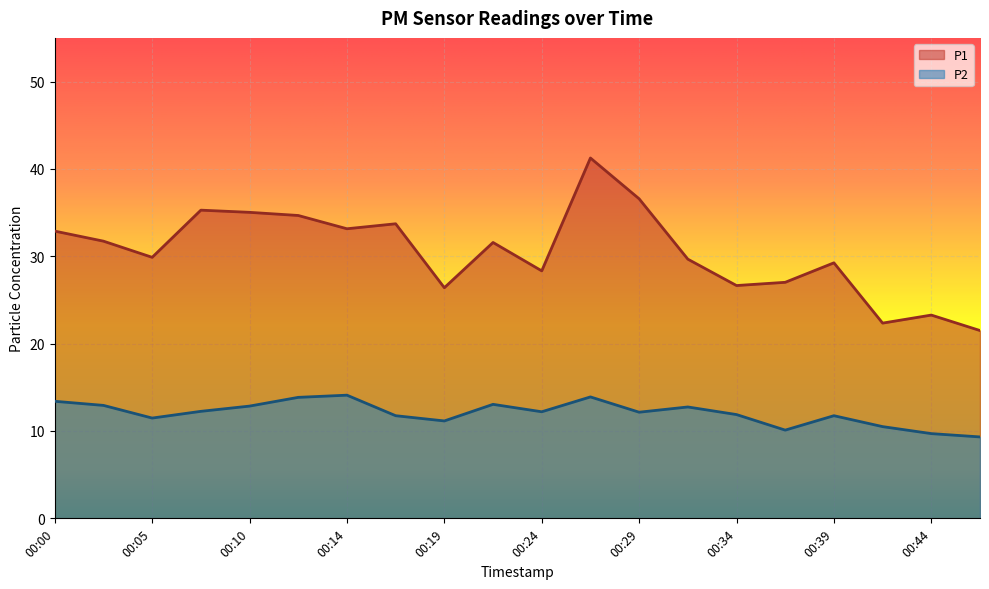

Count the number of categories in the chart.

20